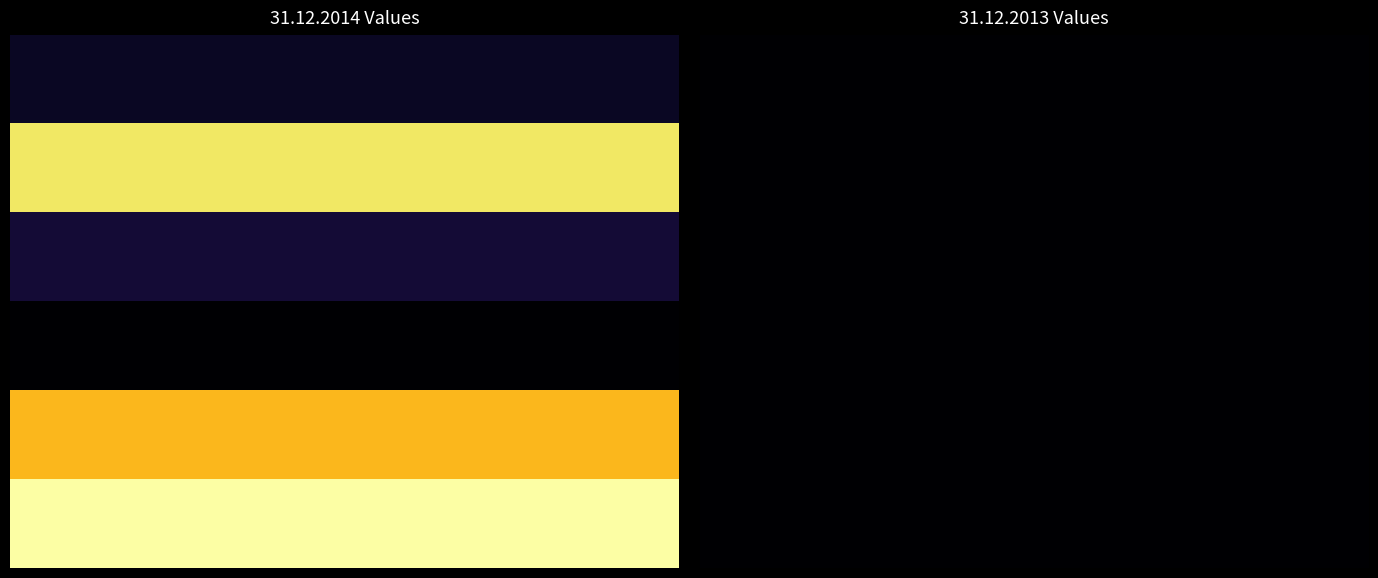

How many Produkty strukturyzowane values are between 0 and 252184?

2